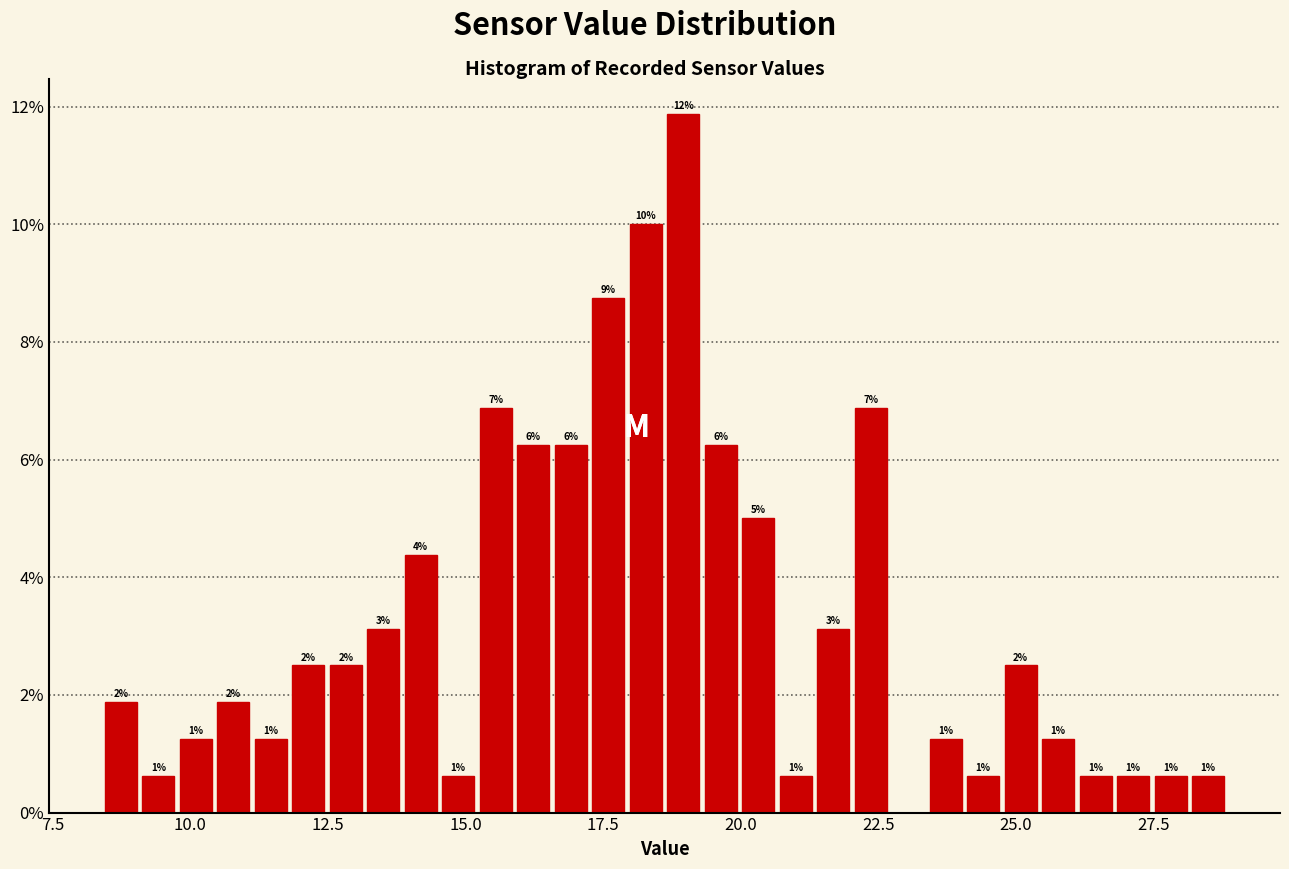

Around what value on the x-axis is the tallest bar? Give the approximate position of its centre, as read against the axis.

19.0